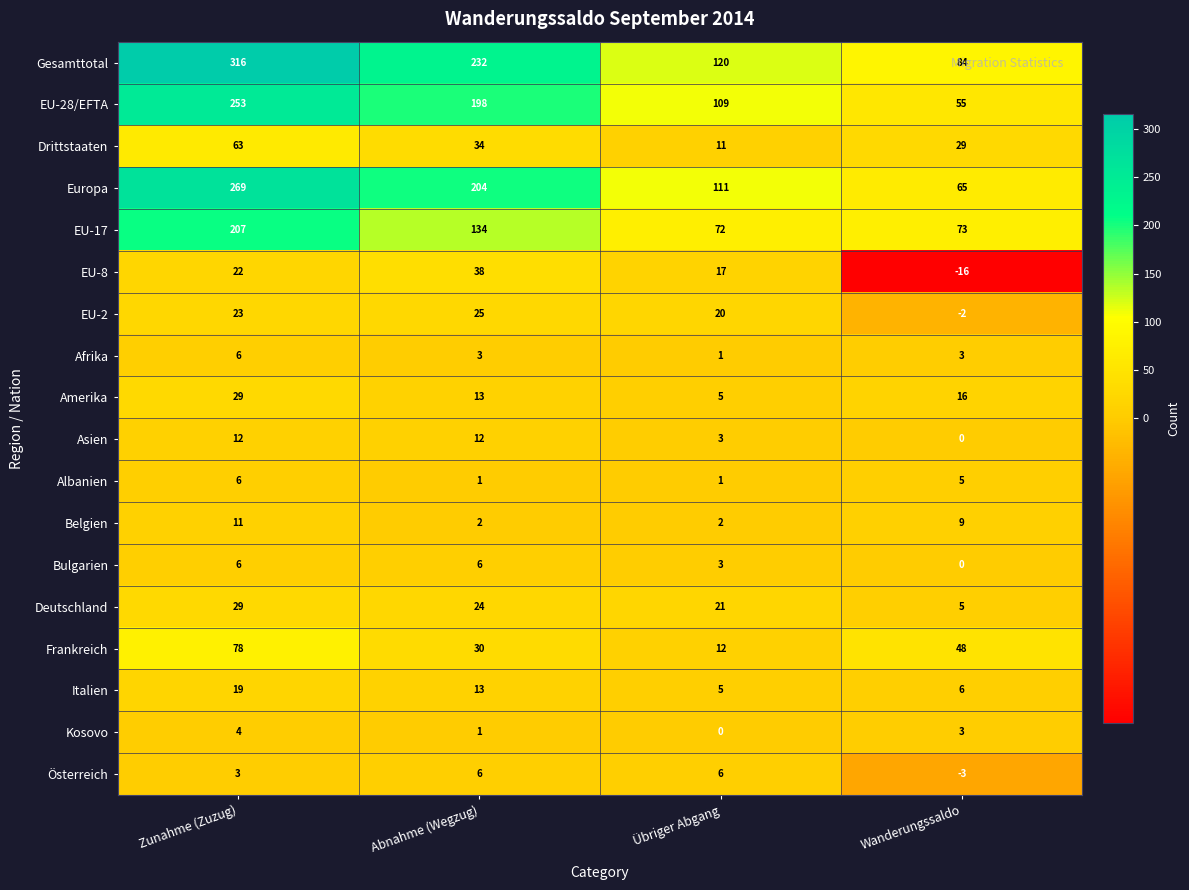

At which category is the sum across all series the highest?

Zunahme (Zuzug)